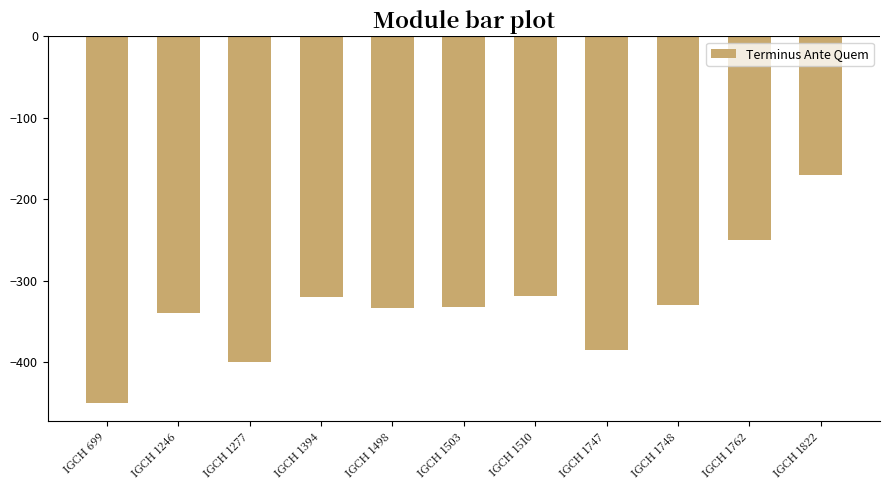

Are the bars horizontal?

No